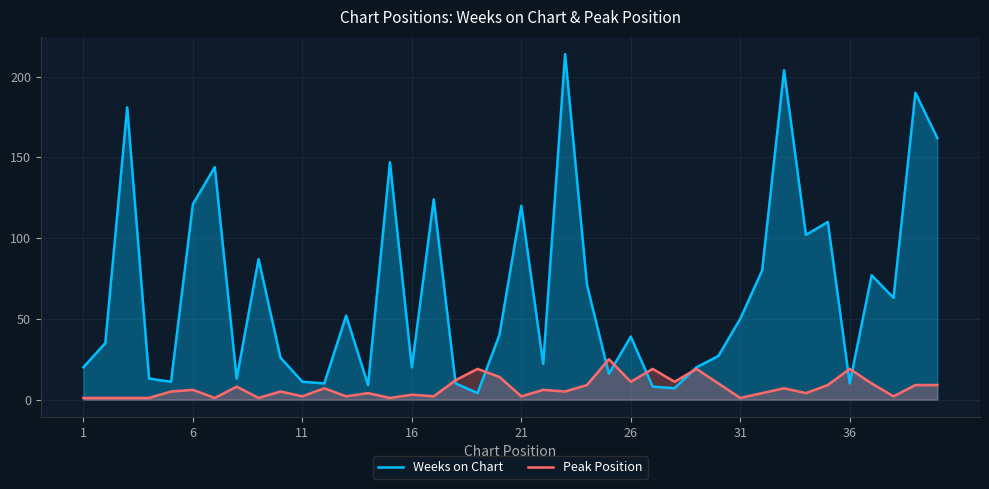

How many series are shown in this chart?

2